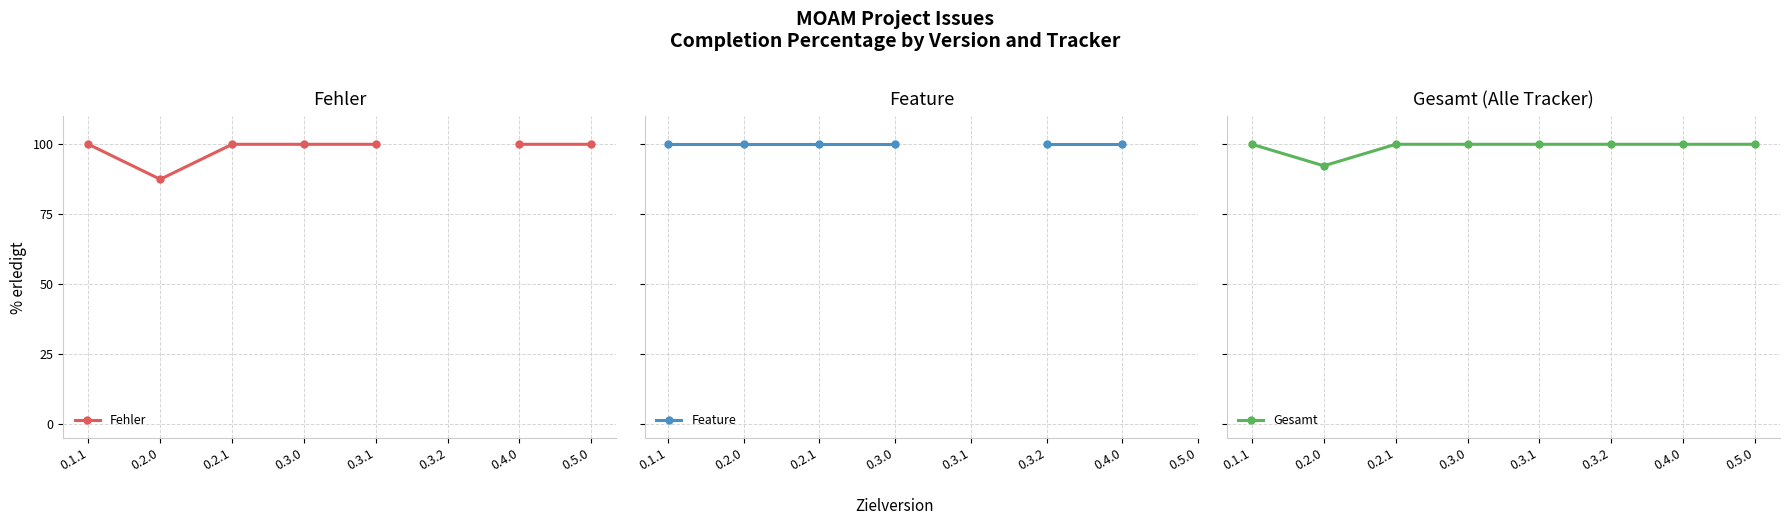

What is the approximate value of Fehler at 0.4.0?

100.0